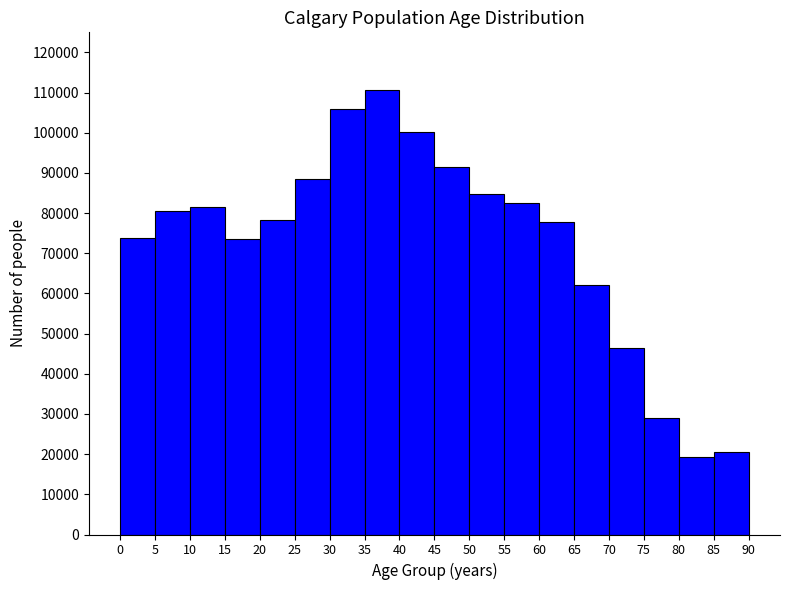

Reading left to right, list every bar in this chart as the range it spans on the x-axis followed by its height. The values are not printed on the chart, so give them approximately, as read against the axis.

0 to 5: 74000
5 to 10: 81000
10 to 15: 81000
15 to 20: 73000
20 to 25: 78000
25 to 30: 88000
30 to 35: 106000
35 to 40: 111000
40 to 45: 100000
45 to 50: 91000
50 to 55: 85000
55 to 60: 83000
60 to 65: 78000
65 to 70: 62000
70 to 75: 46000
75 to 80: 29000
80 to 85: 19000
85 to 90: 20000